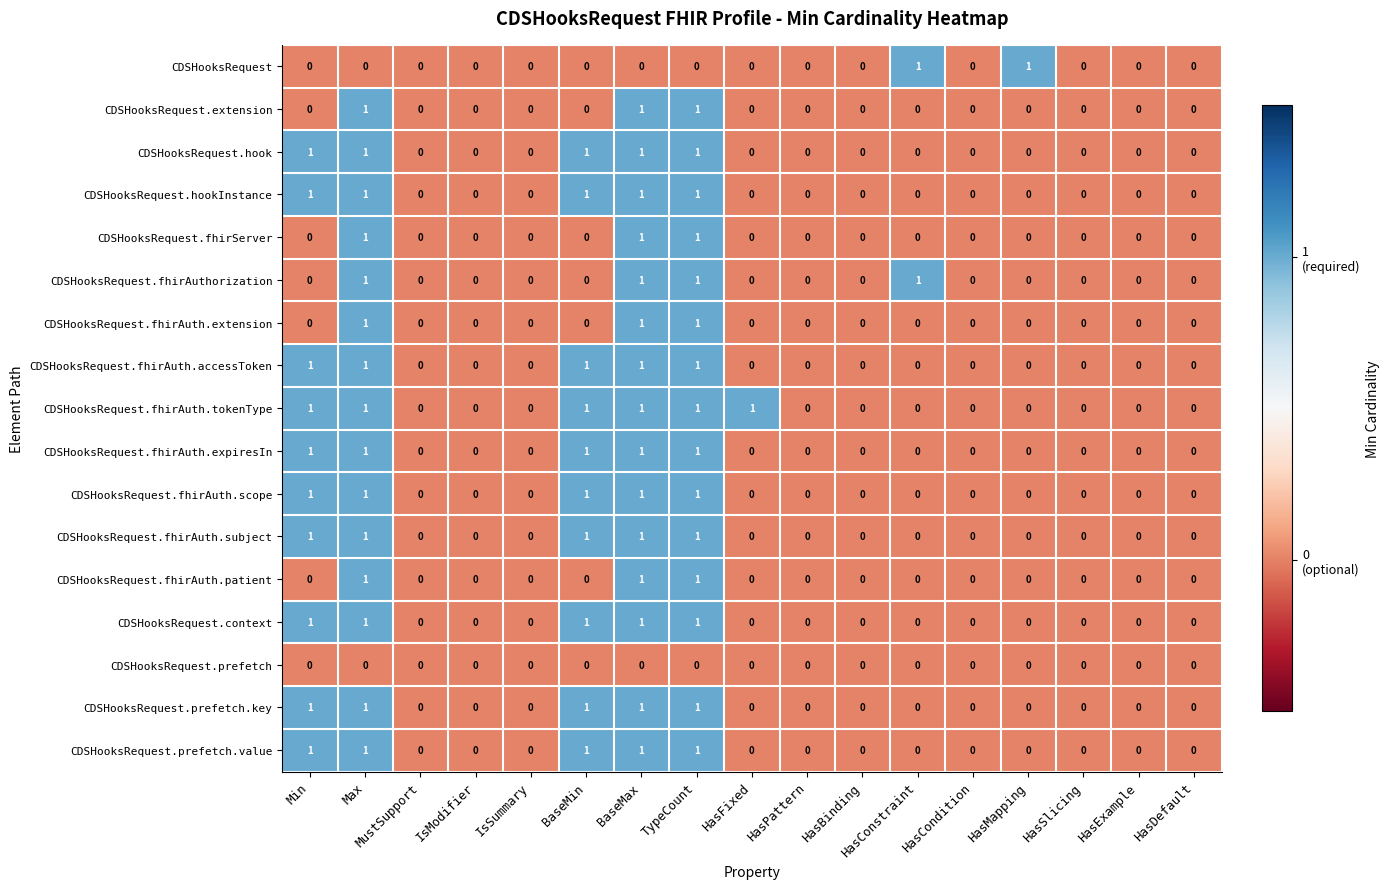

True or false: CDSHooksRequest.fhirAuth.patient has a value of 0 at IsModifier.

True